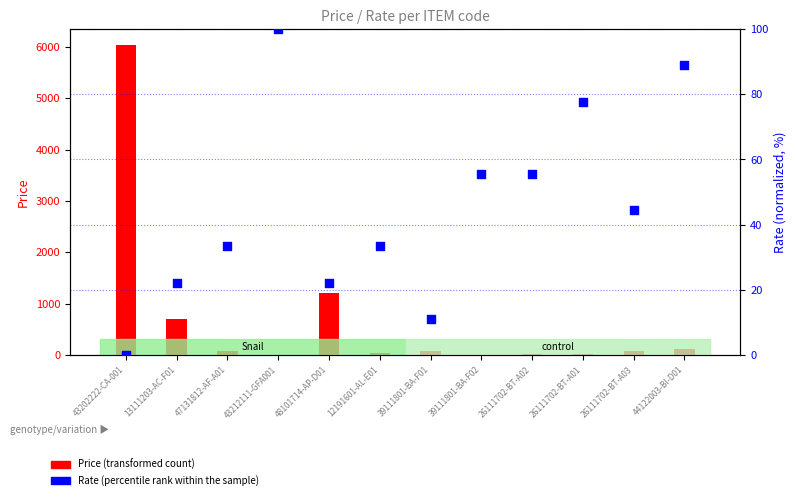

What are all the series names shown in the legend?

Price (transformed count), Rate (percentile rank within the sample)